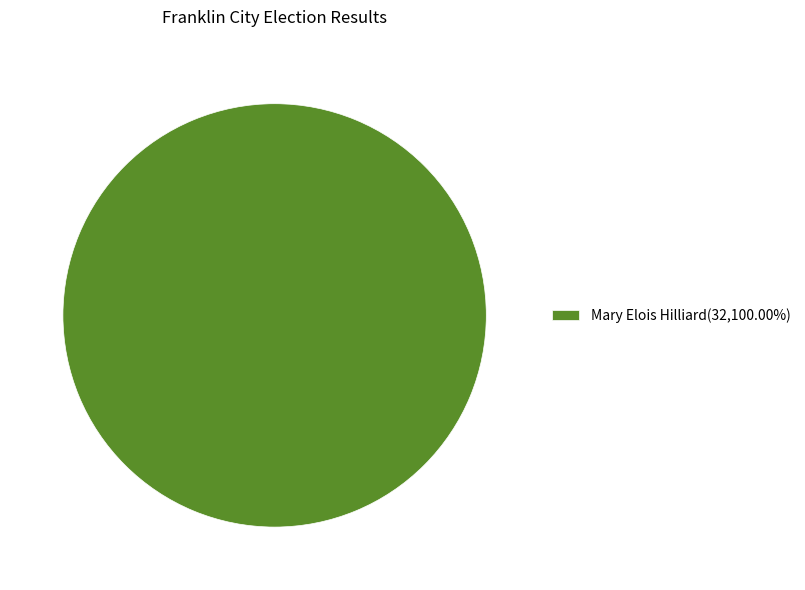

Does any single category account for the majority?

Yes